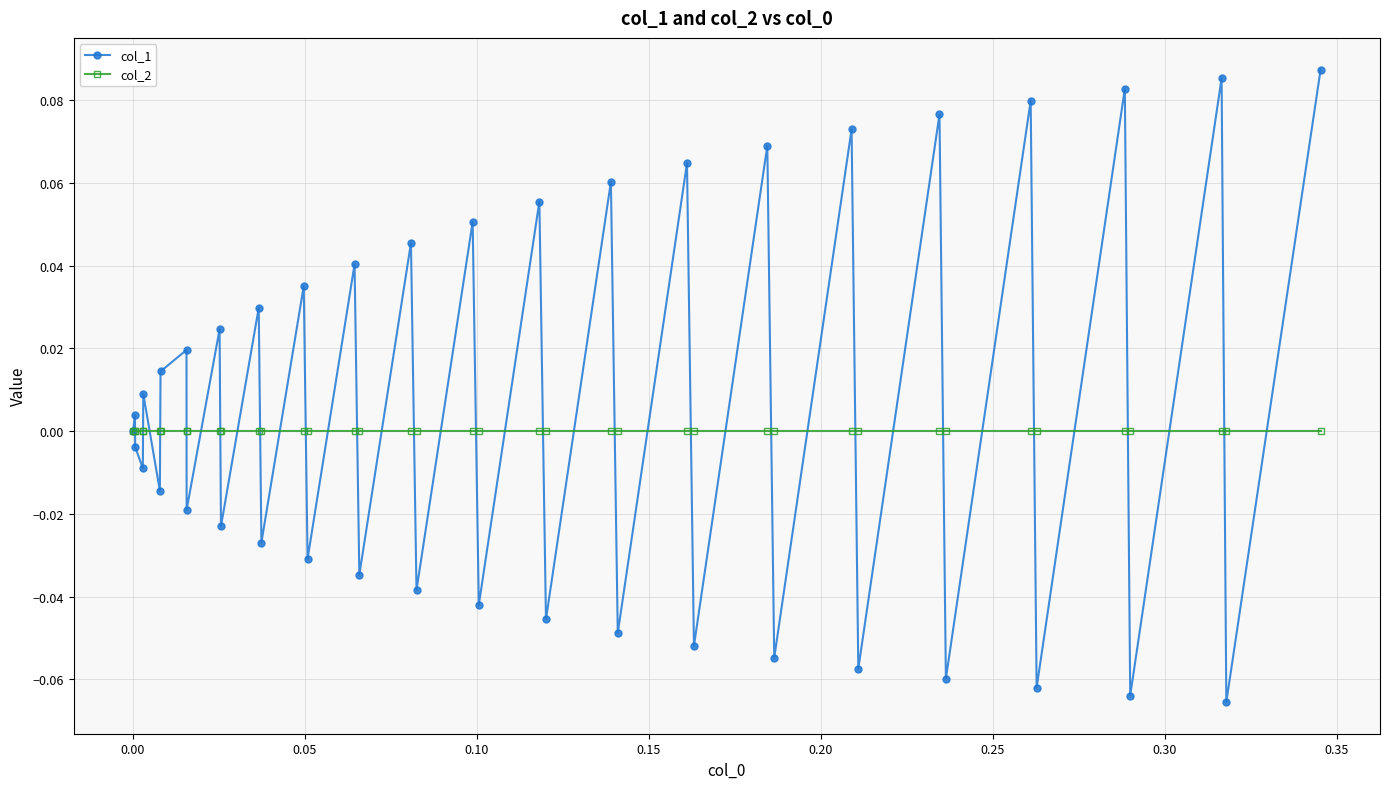

How many lines are shown in the chart?

2